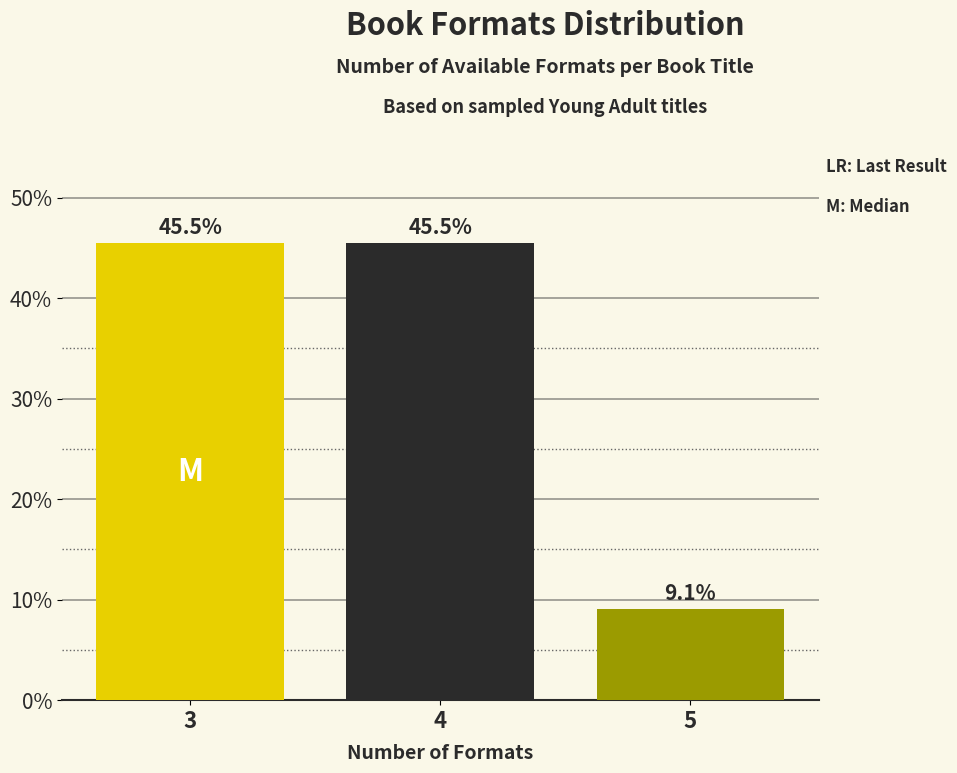

Reading right to left, list all the values displayed in this chart.

5=9.1	4=45.5	3=45.5